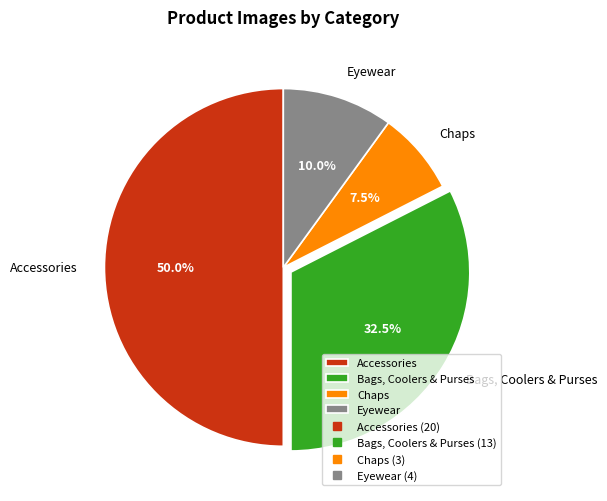

Rank the categories by value from highest to lowest.

Accessories, Bags, Coolers & Purses, Eyewear, Chaps